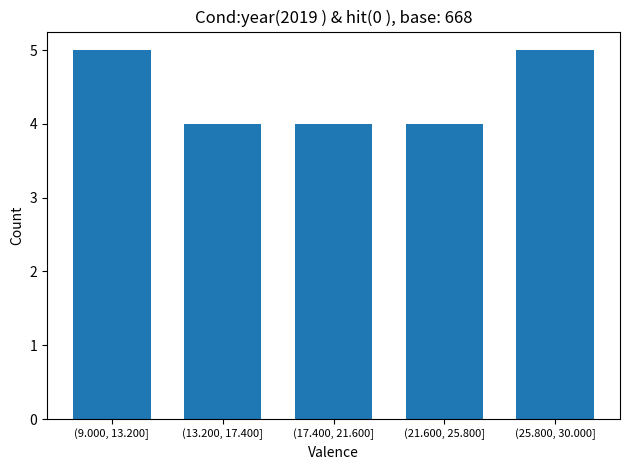

Reading right to left, list all the values displayed in this chart.

5	4	4	4	5